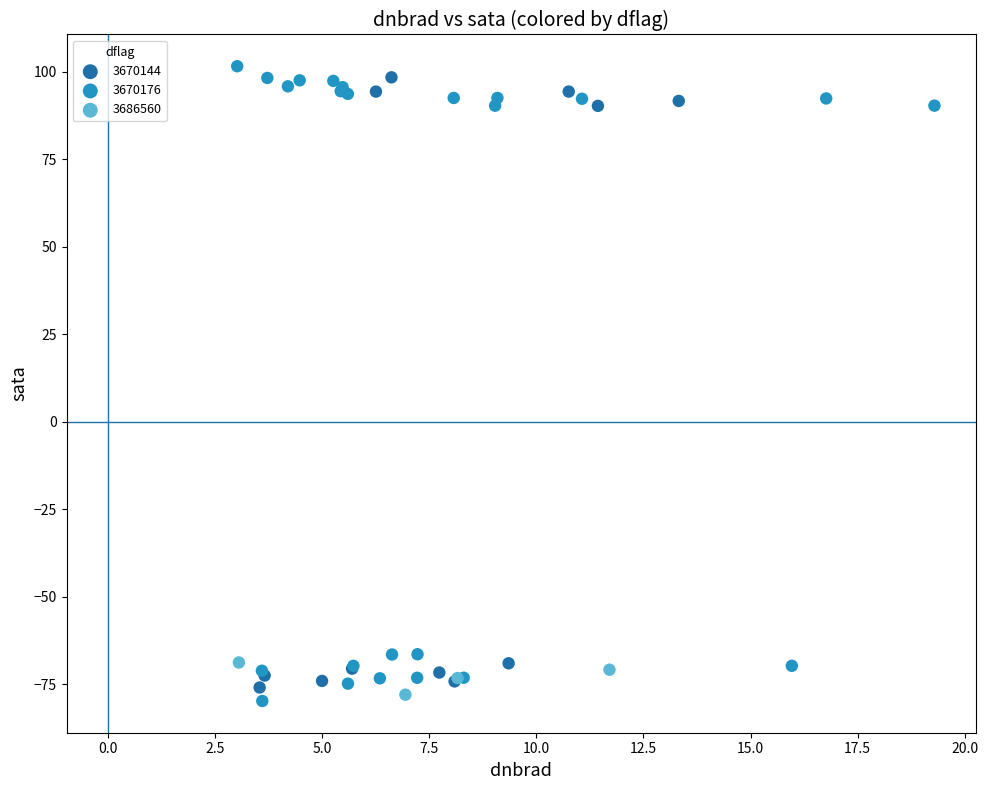

Which series has the widest spread of Y values?

3670176